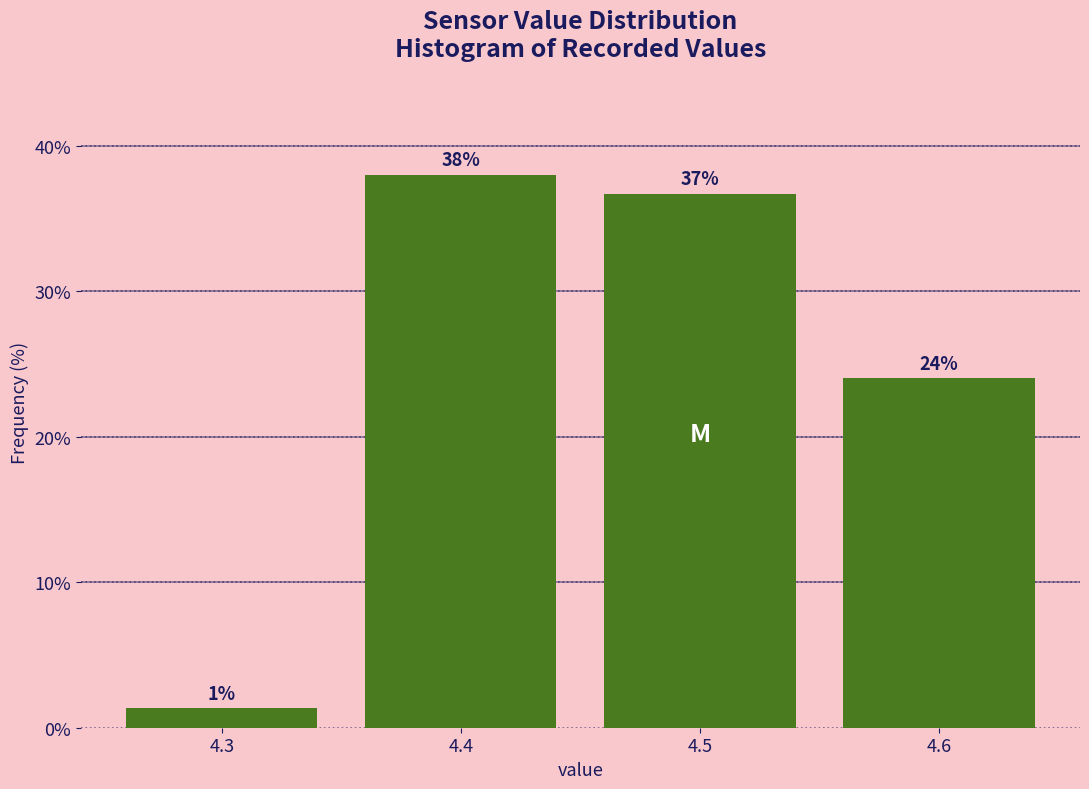

What is the average value?

25.0